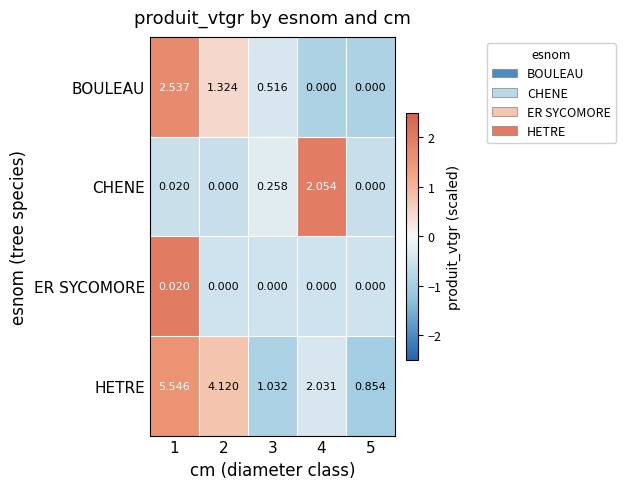

Which series has the largest total across all categories?

HETRE